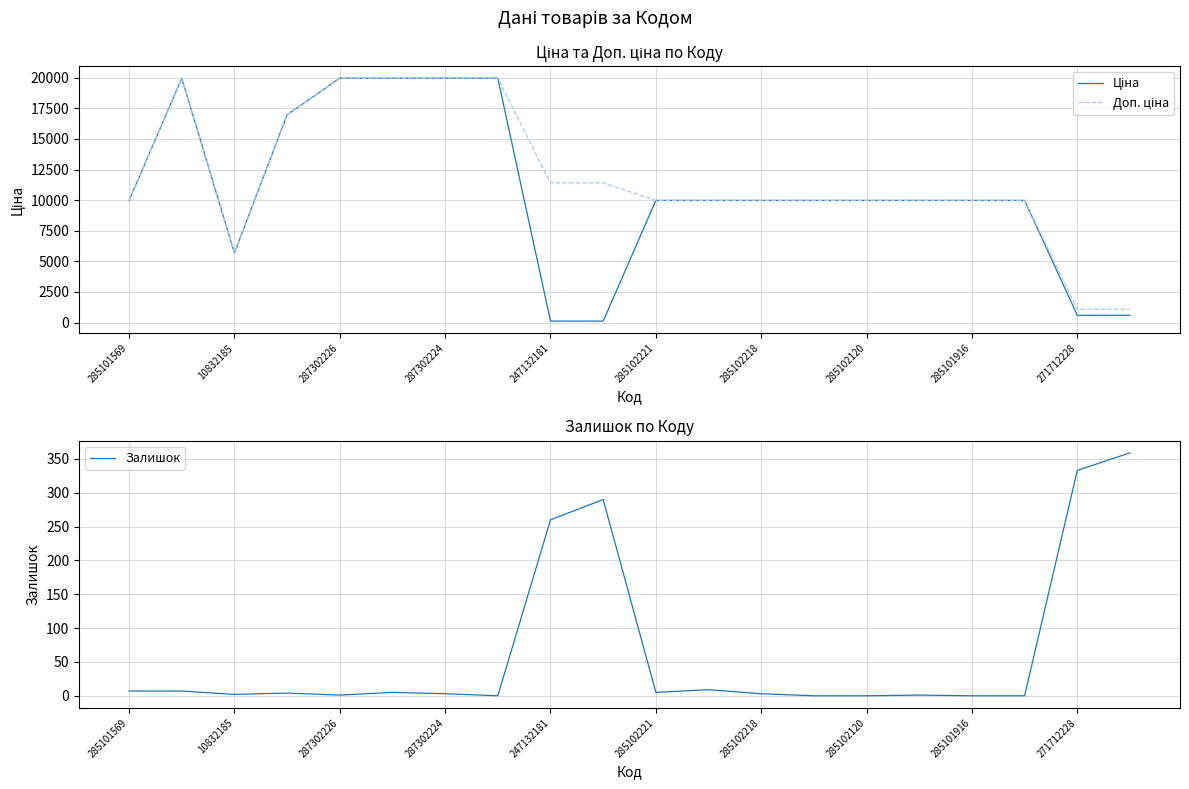

True or false: Доп. ціна has a value of 9975.0 at 17.

True